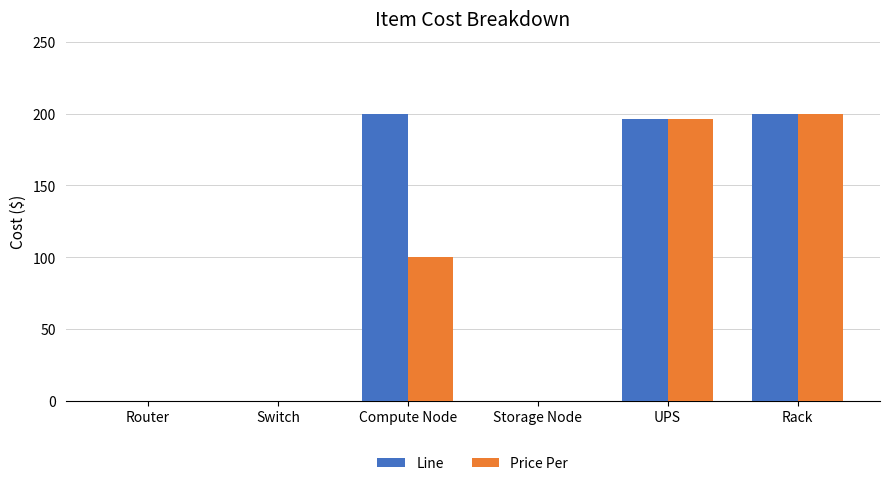

Which series has the largest total across all categories?

Line